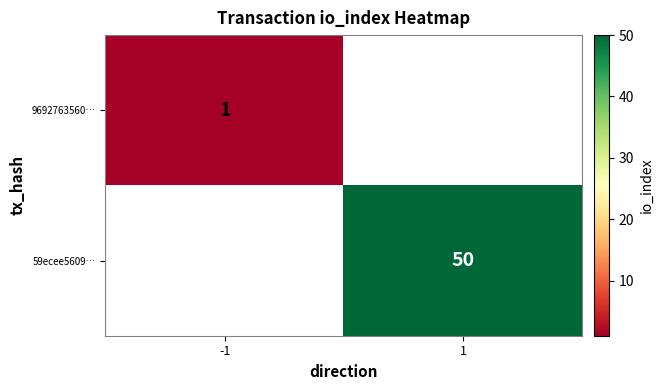

Between -1 and 1, which is larger?

1